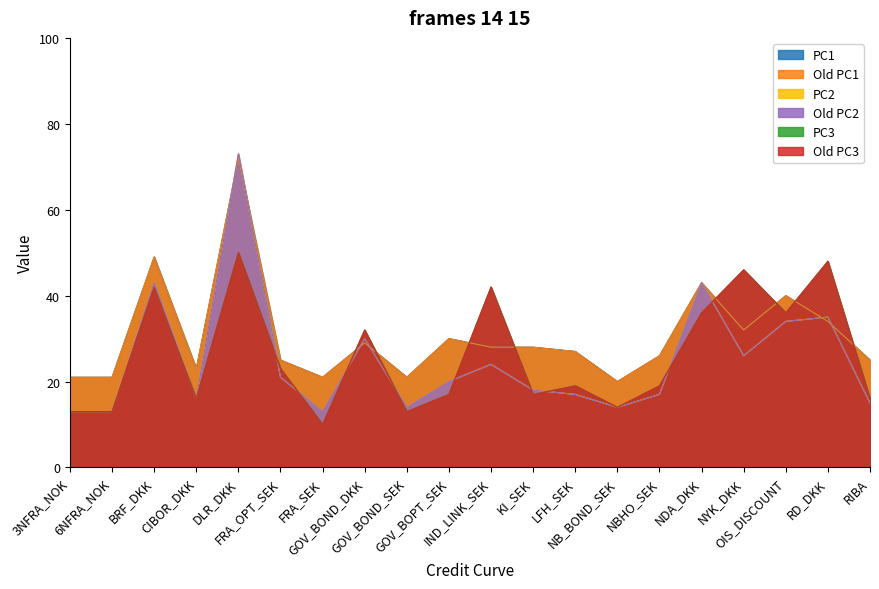

How many data points does each series have?

20